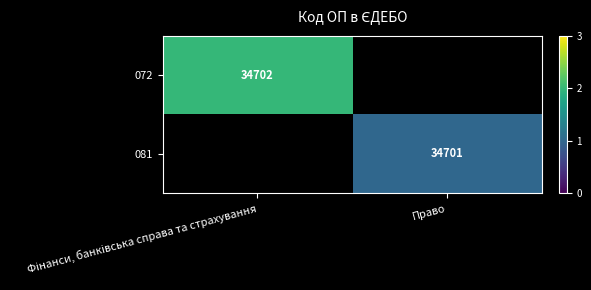

Is it true that 081 equals 34701 at Право?

True